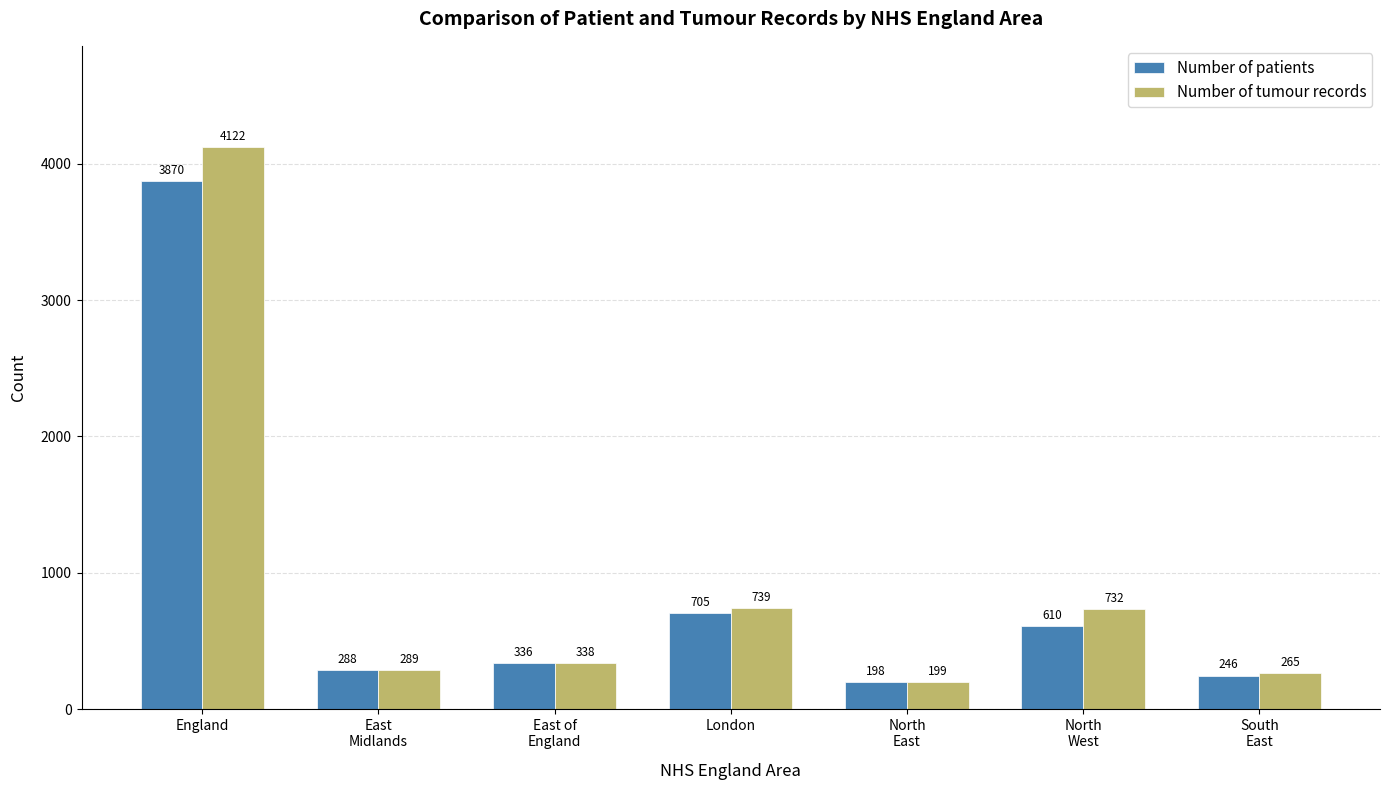

What is the label of the 6th bar from the left?

North
West